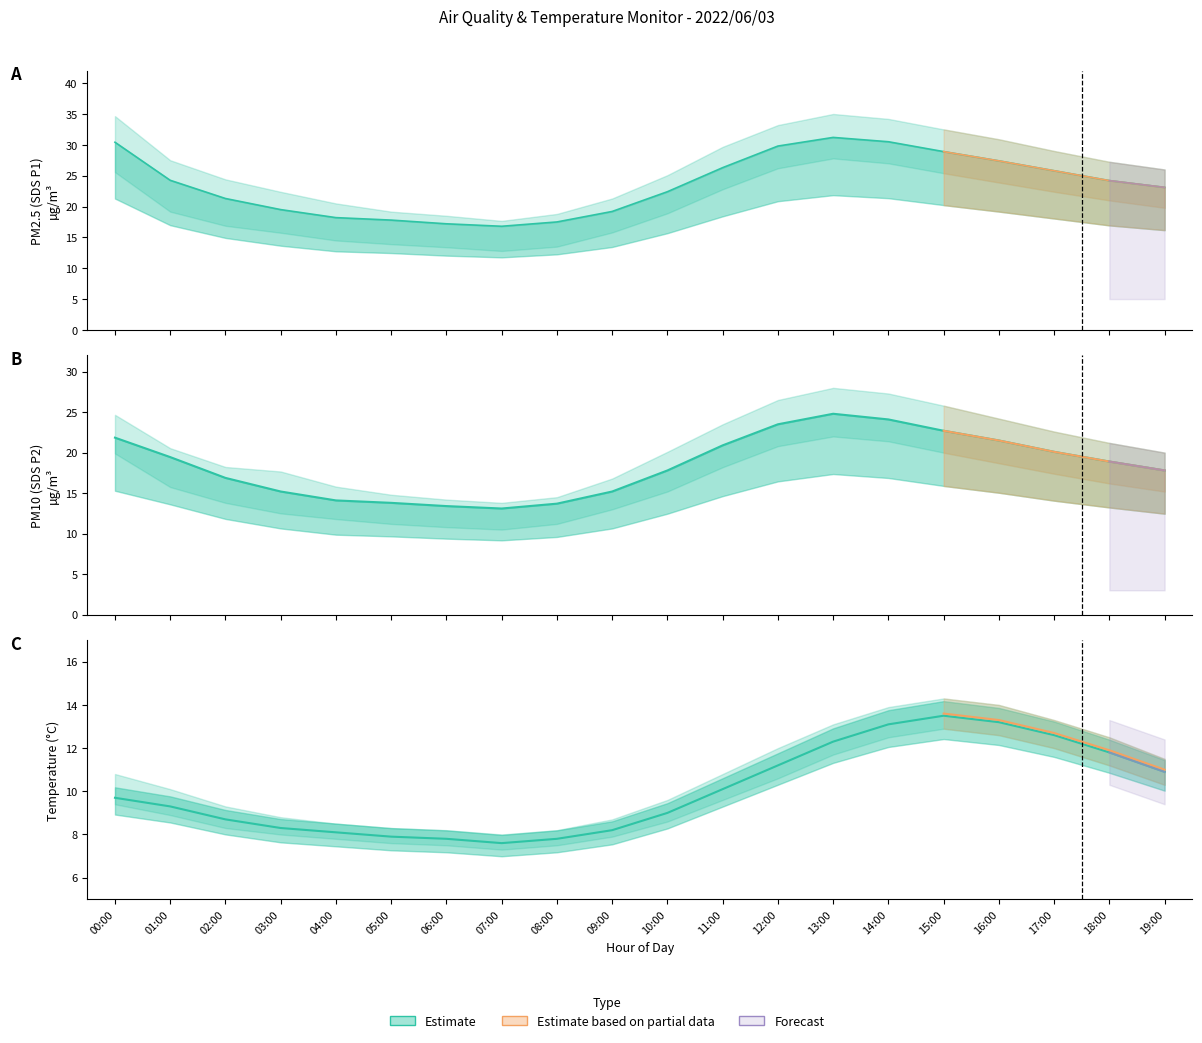

What position from the right is 15:00?

5